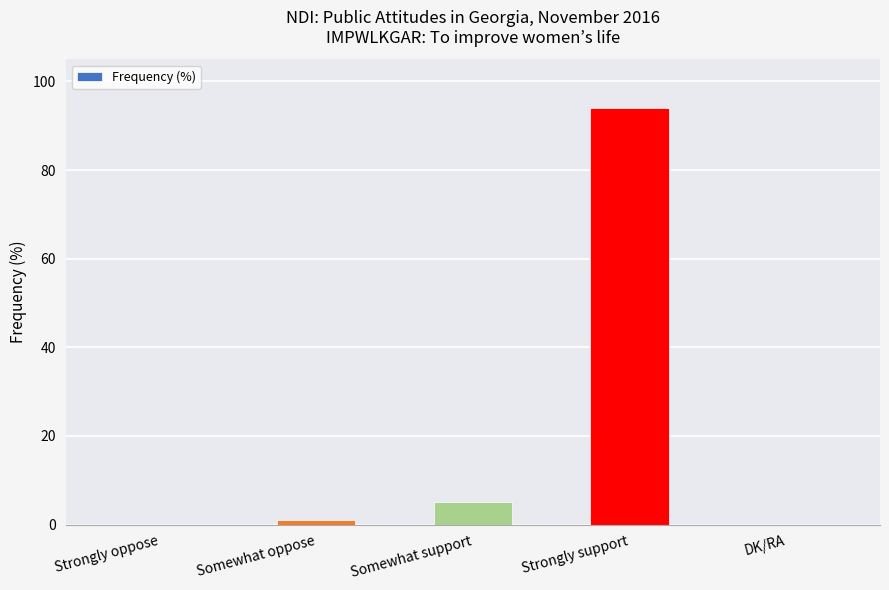

Which category has the highest value across all series?

Strongly support